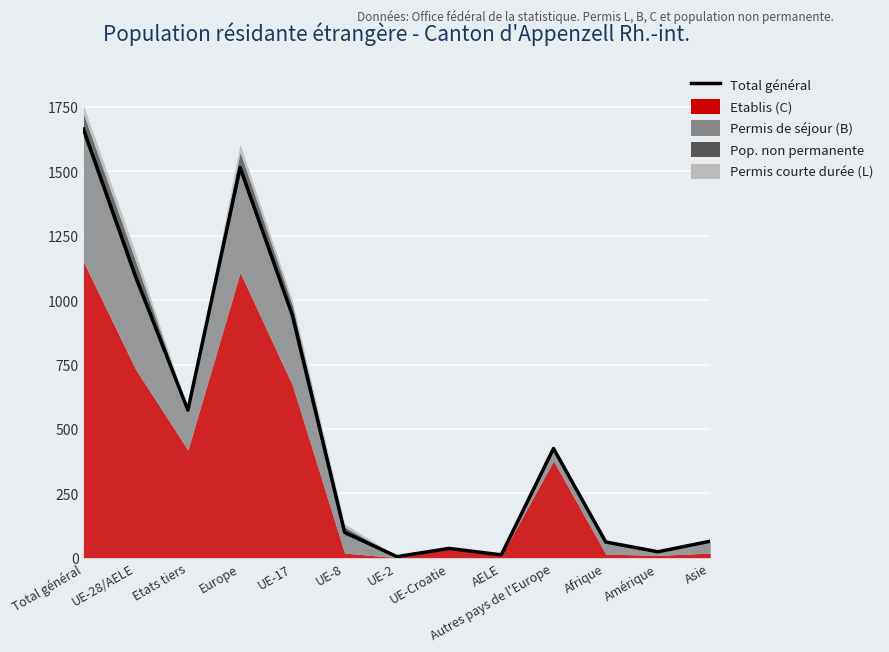

Which label corresponds to the largest value in the chart?

Total général